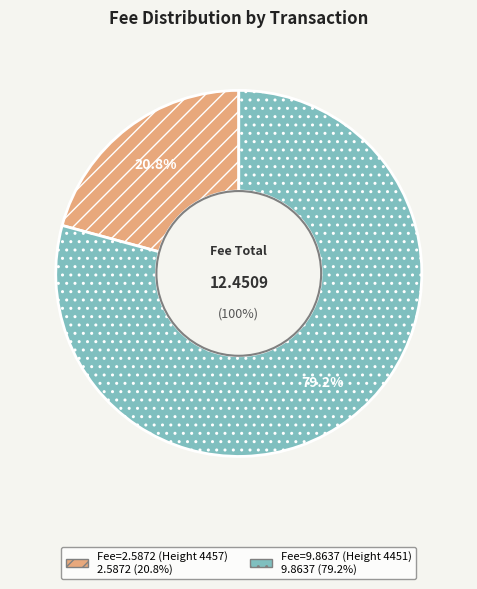

Which slice is the largest?

Fee=9.8637 (Height 4451)